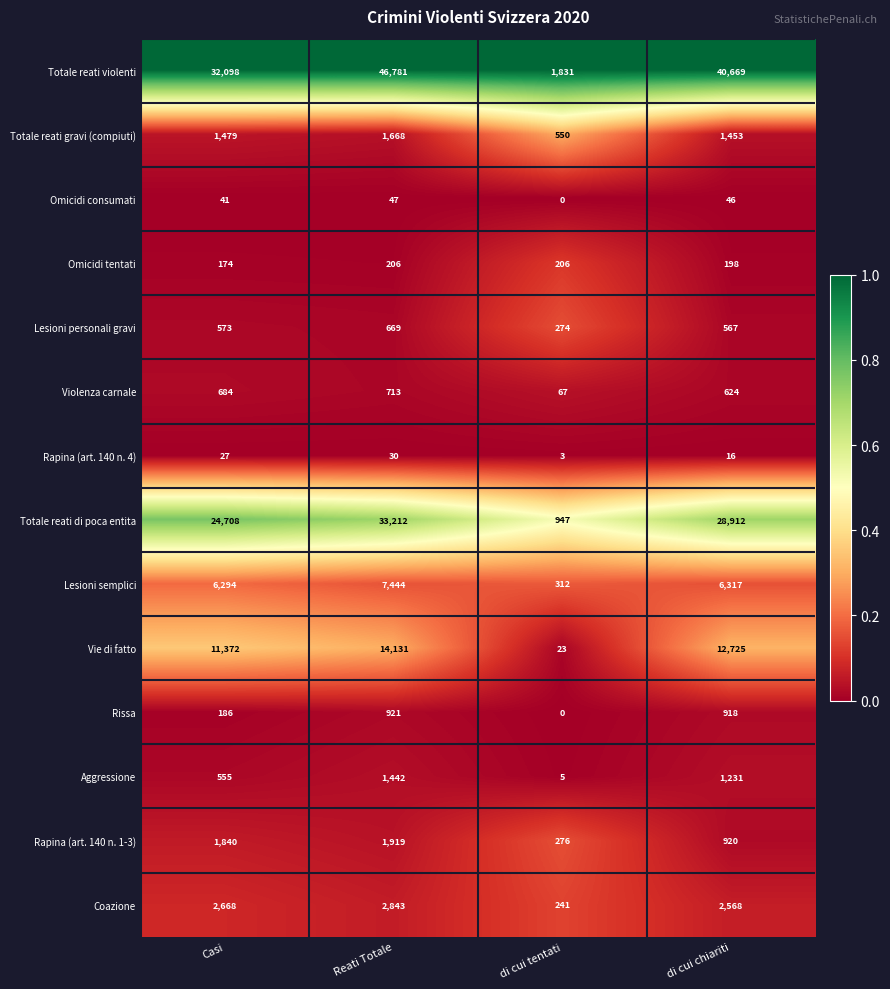

What is the sum of the Lesioni personali gravi values at di cui chiariti and Casi?

1140